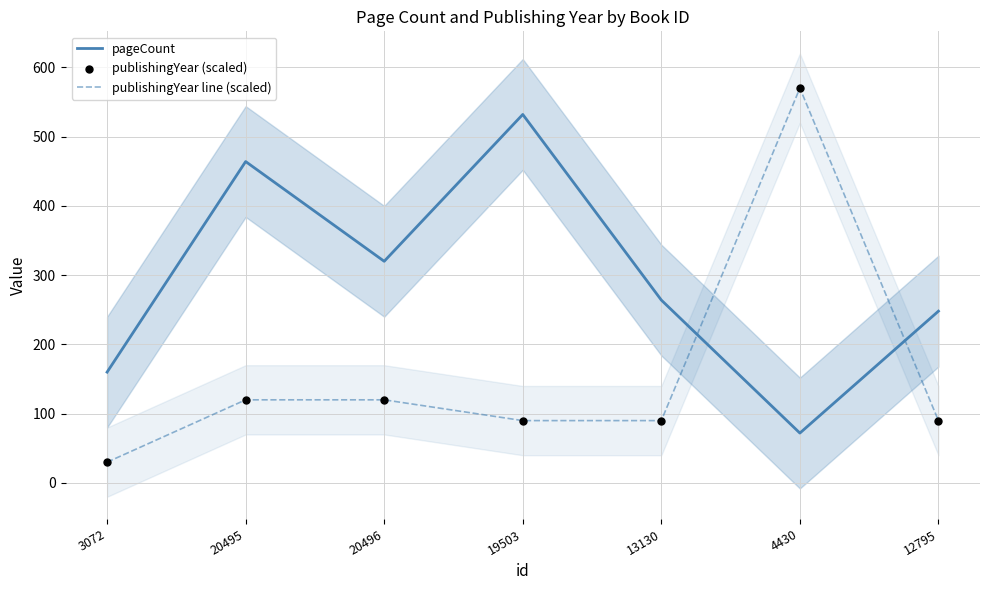

What are all the series names shown in the legend?

pageCount, publishingYear line (scaled), publishingYear (scaled)